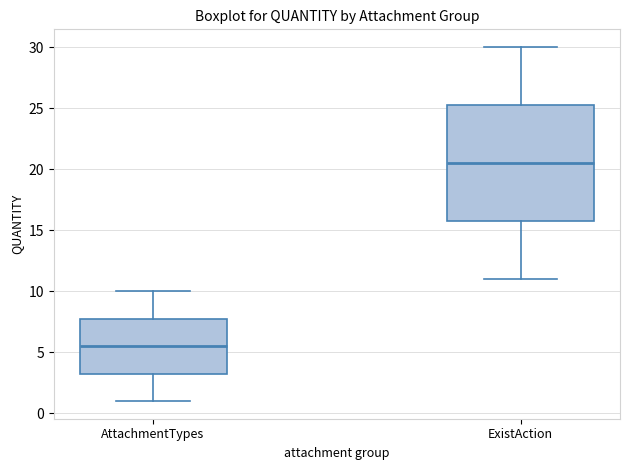

Which box is the tallest, from its lower edge to its upper edge?

ExistAction